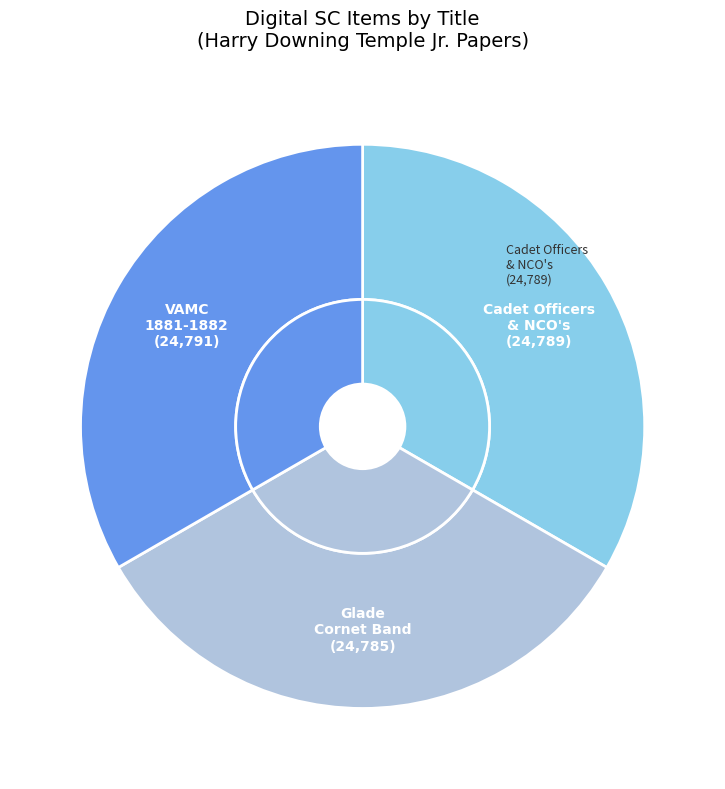

What portion of the pie excludes VAMC, 1881-1882?

66.7%